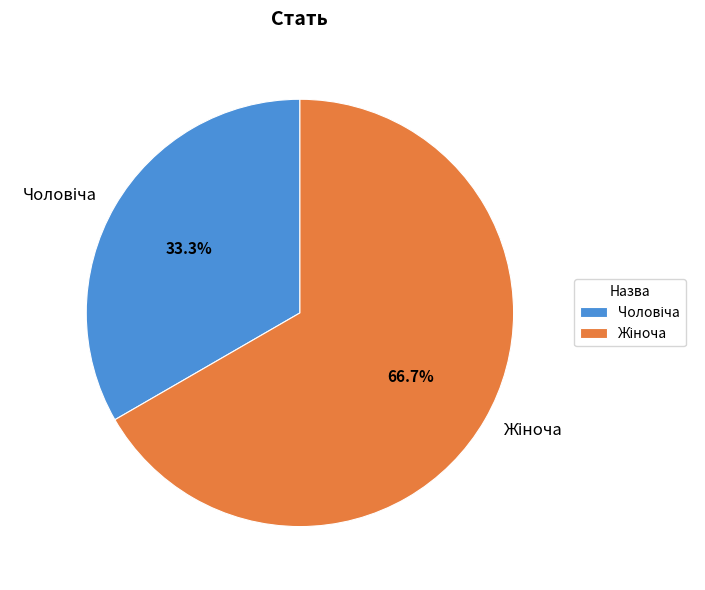

Is there a majority slice in this chart?

Yes